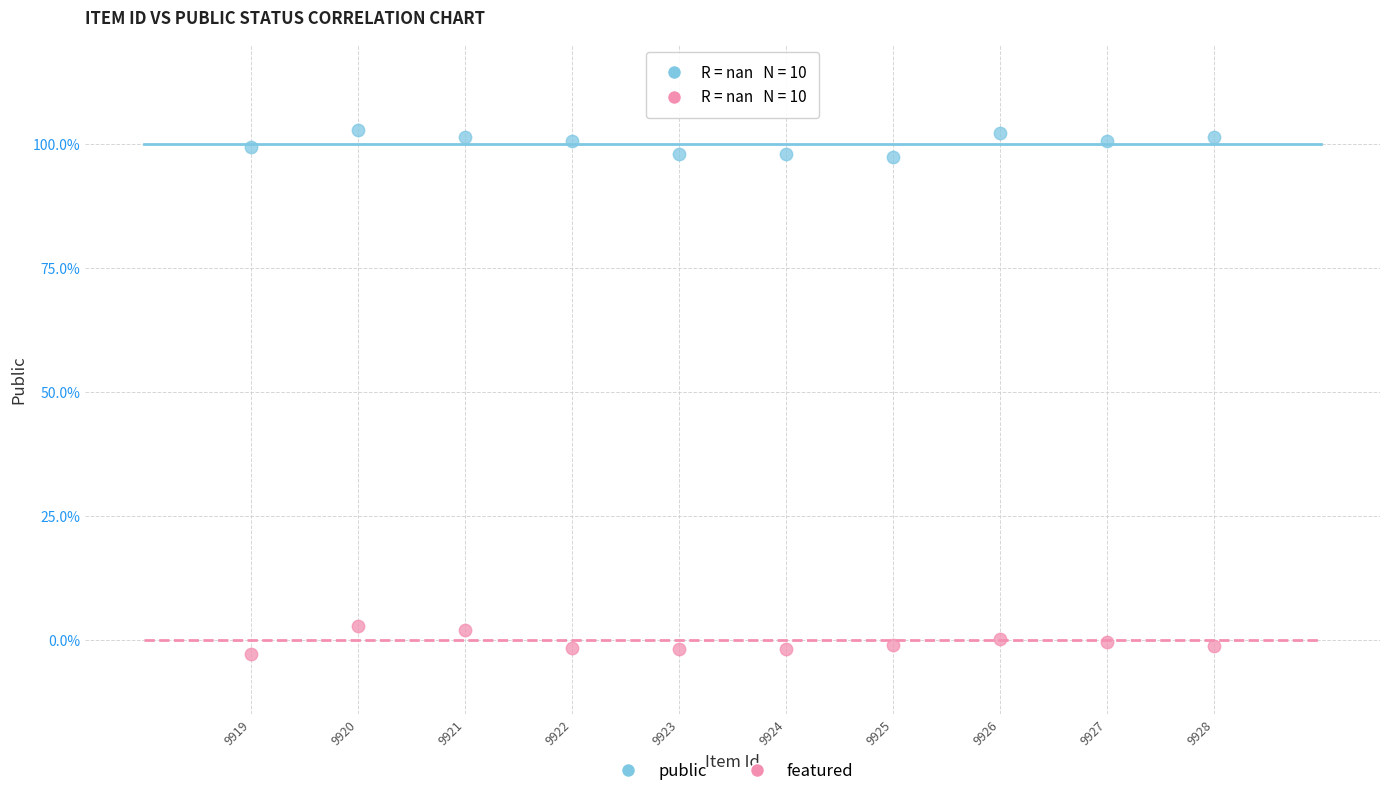

What are all the series names shown in the legend?

public, featured